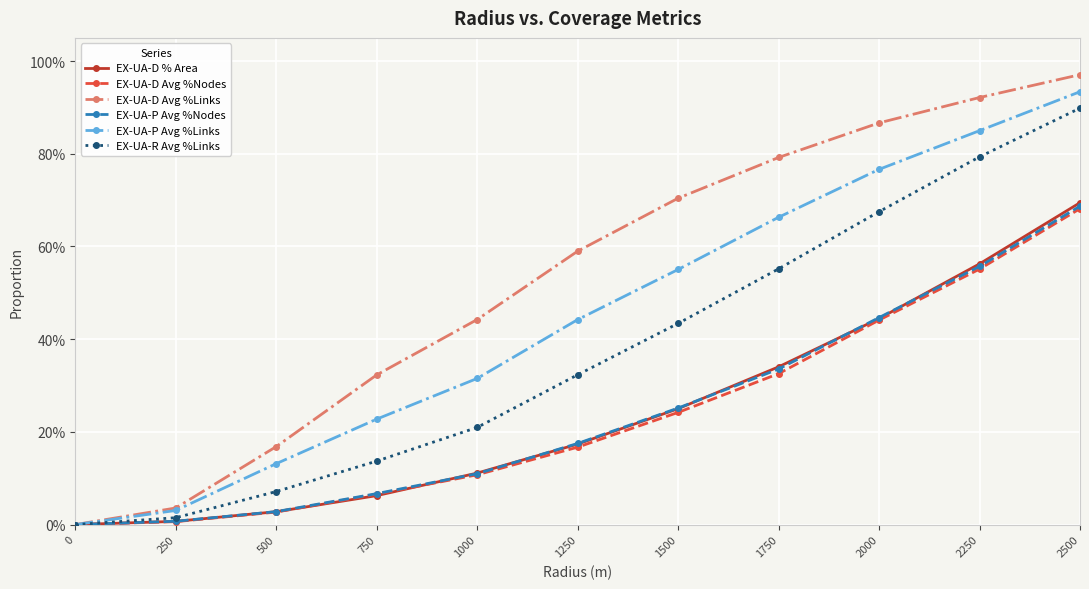

Which series has the largest total across all categories?

EX-UA-D Avg %Links